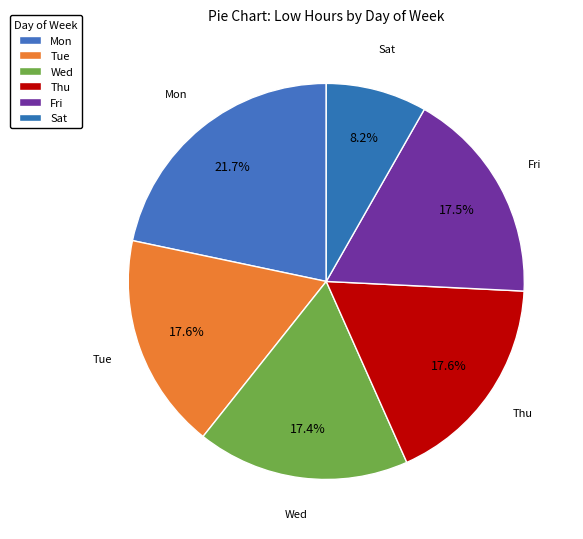

How many slices are in this pie chart?

6